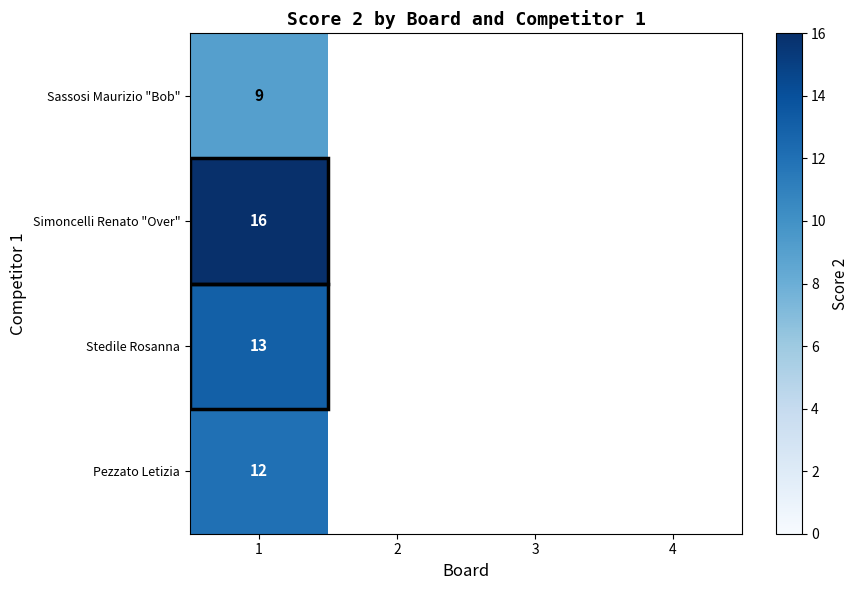

What is the difference between the highest and lowest values at 1?

7